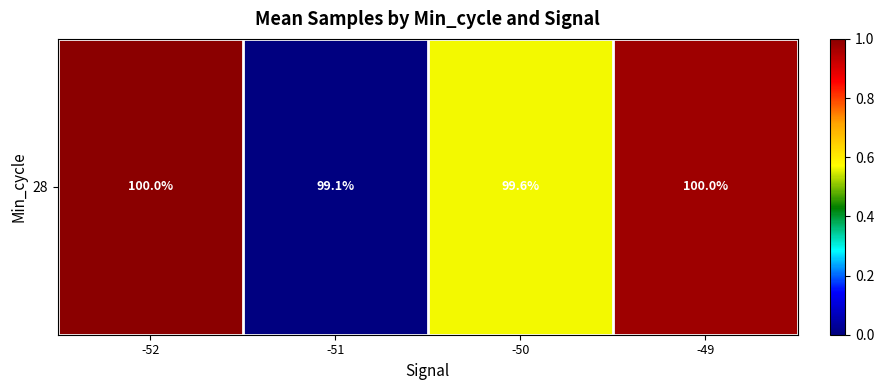

Count the number of values greater than 0.

3